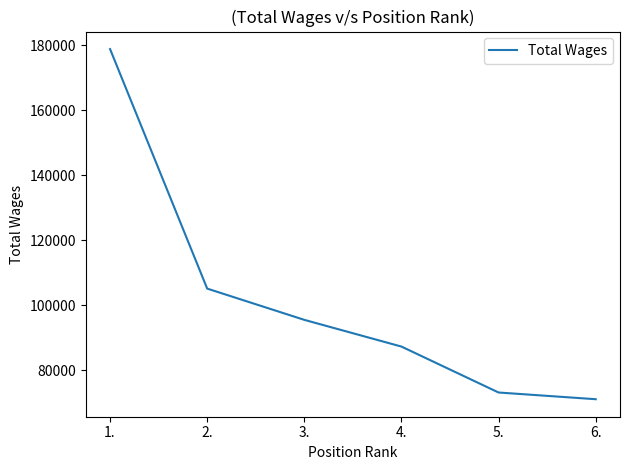

Reading left to right, list all the values displayed in this chart.

1.=178892	2.=105130	3.=95502	4.=87274	5.=73131	6.=71066